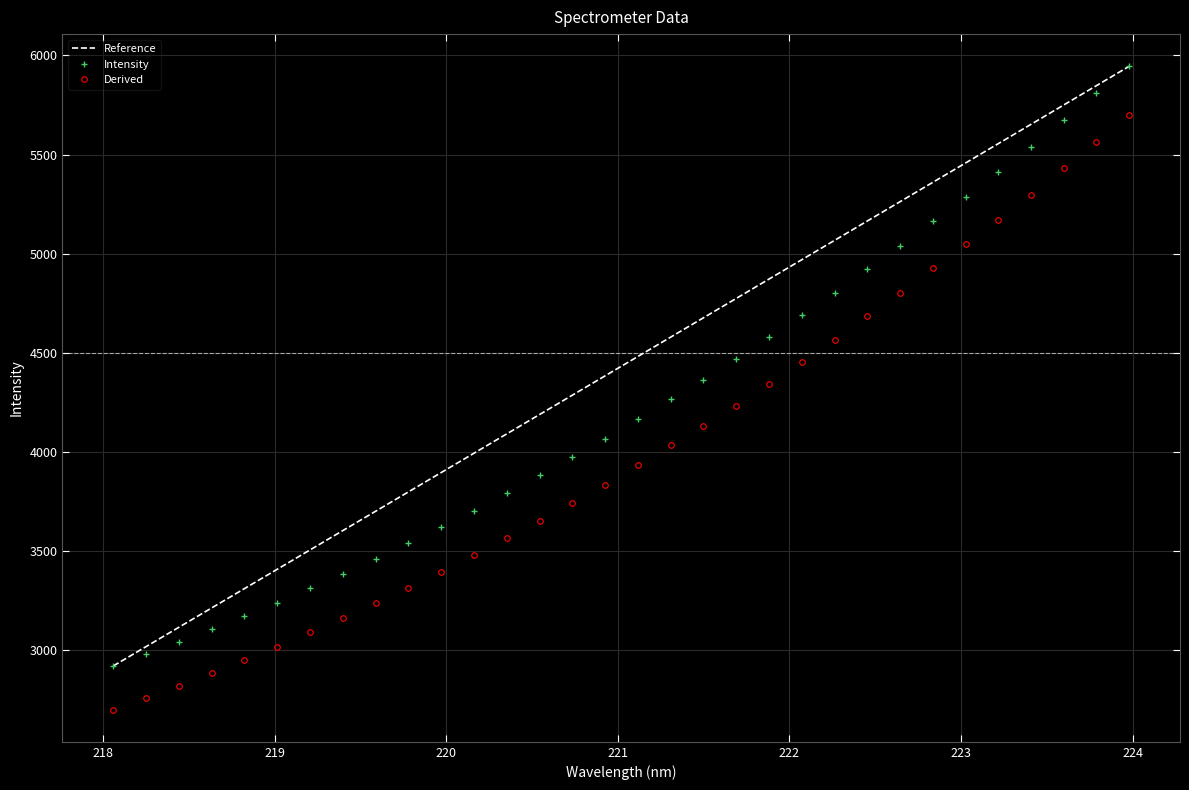

True or false: Intensity and Derived intersect in this chart.

False